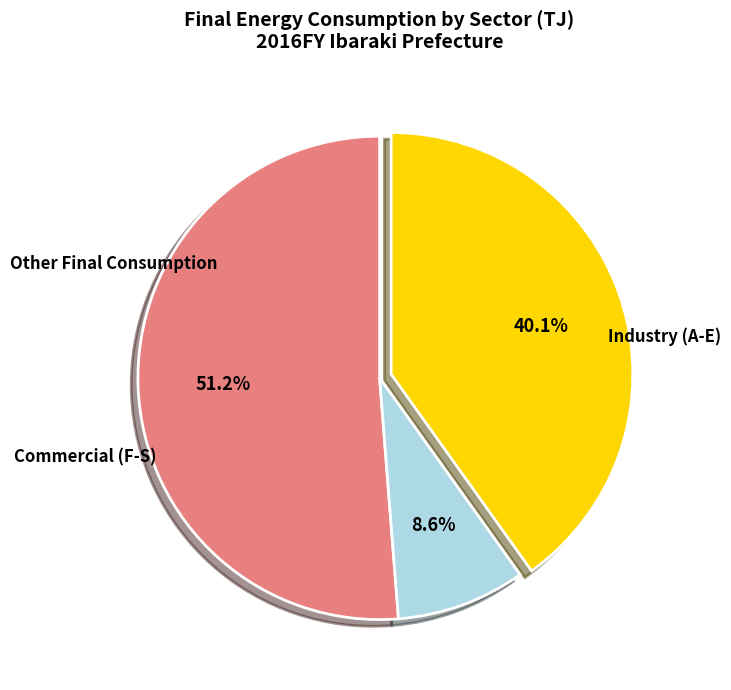

To the nearest percent, what is the difference between the largest and smallest slice percentages?

43%